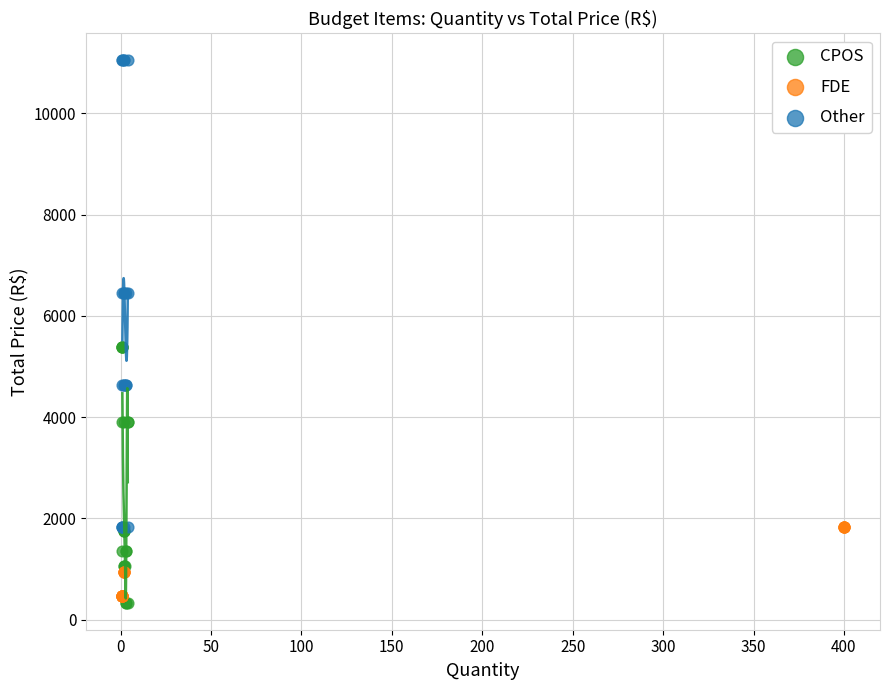

Which series contains the lowest Y value?

CPOS